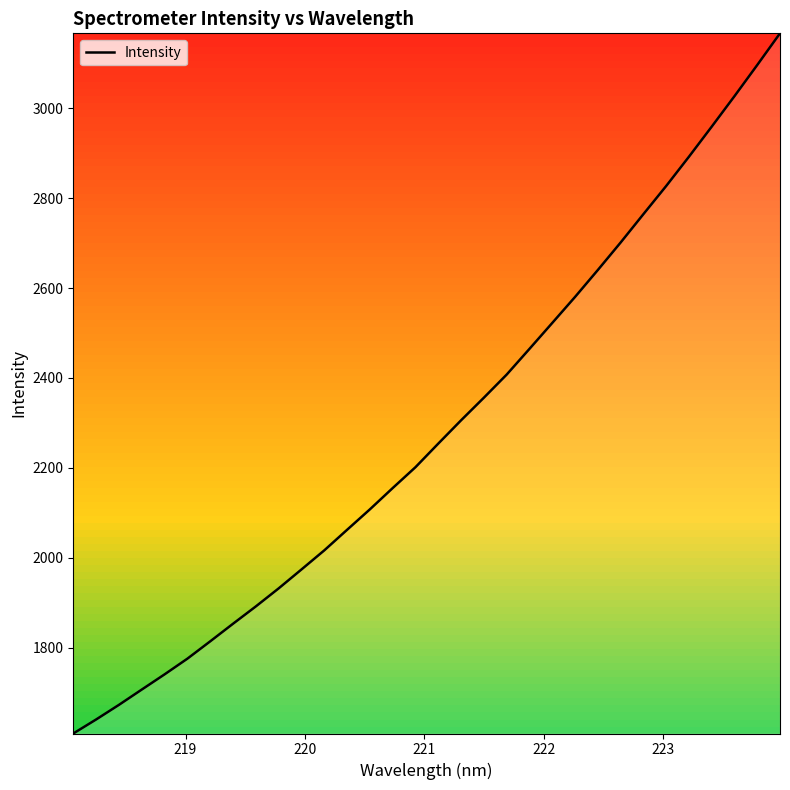

How many values exceed 2254?

16